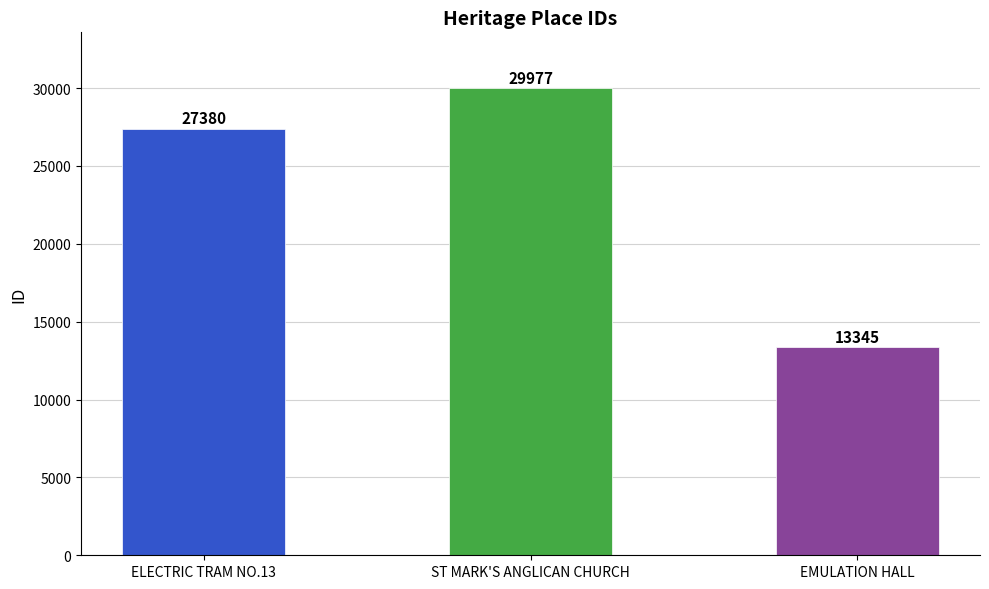

What position from the left is EMULATION HALL?

3